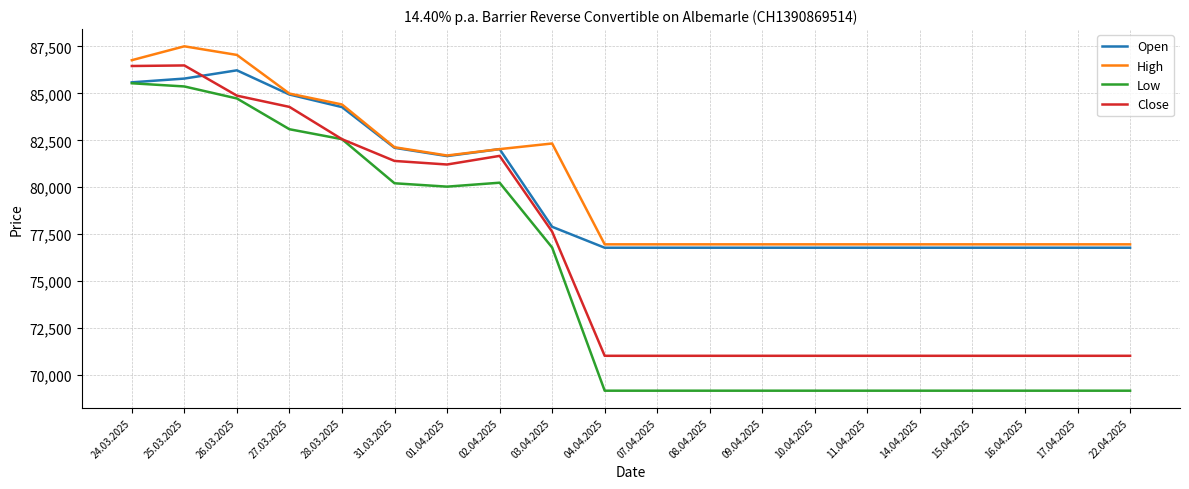

Which label corresponds to the largest value in the chart?

25.03.2025